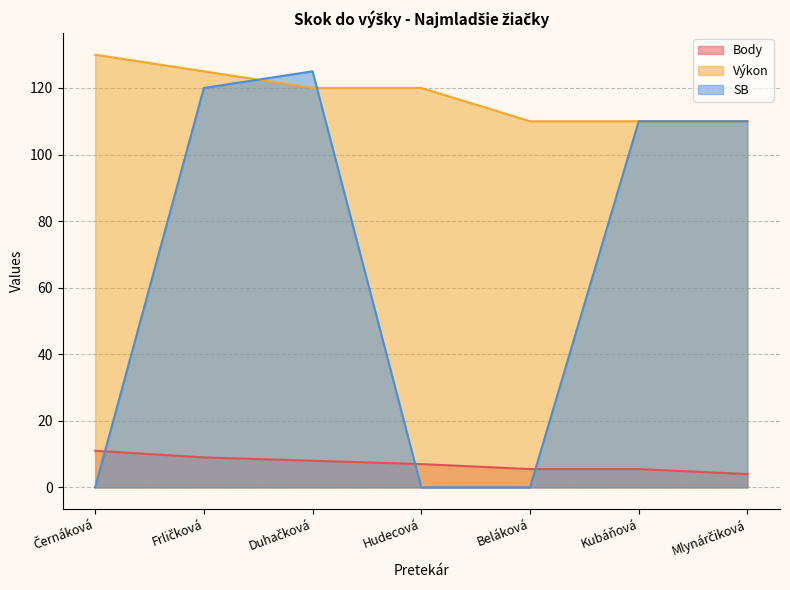

True or false: SB has a value of 110.0 at Mlynárčiková.

True